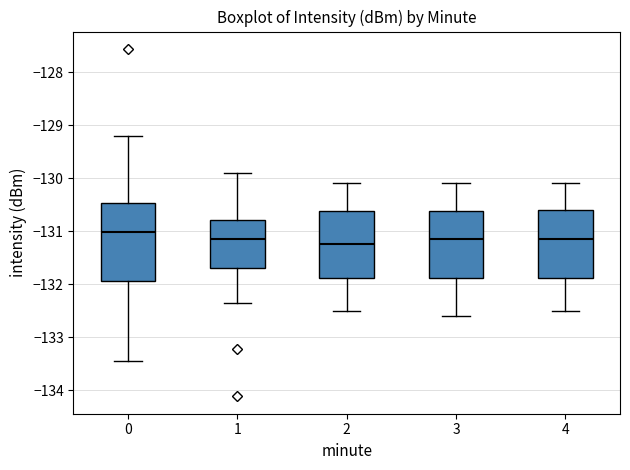

Reading left to right, transcribe this box plot: for each box, give where its median line is, the range the box spans, and where its two whiskers end, as read against the y-axis. The values are not printed on the chart, so give them approximately, as read against the axis.

0: median -131.0, box -131.9 to -130.5, whiskers -133.5 to -129.2
1: median -131.1, box -131.7 to -130.8, whiskers -132.3 to -129.9
2: median -131.2, box -131.9 to -130.6, whiskers -132.5 to -130.1
3: median -131.1, box -131.9 to -130.6, whiskers -132.6 to -130.1
4: median -131.1, box -131.9 to -130.6, whiskers -132.5 to -130.1